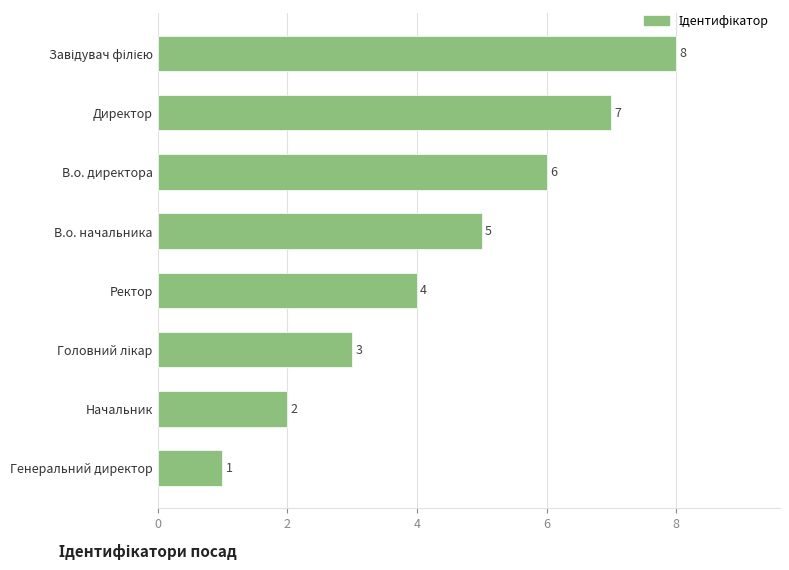

Reading top to bottom, transcribe all the data shown in this chart.

8	7	6	5	4	3	2	1